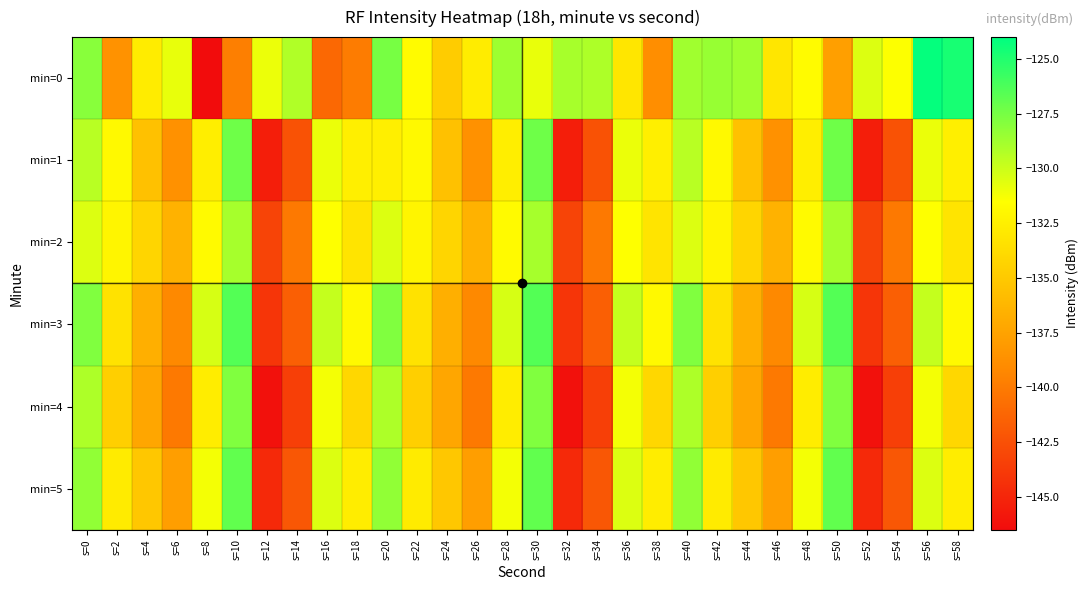

What is the greatest value displayed?

-124.2